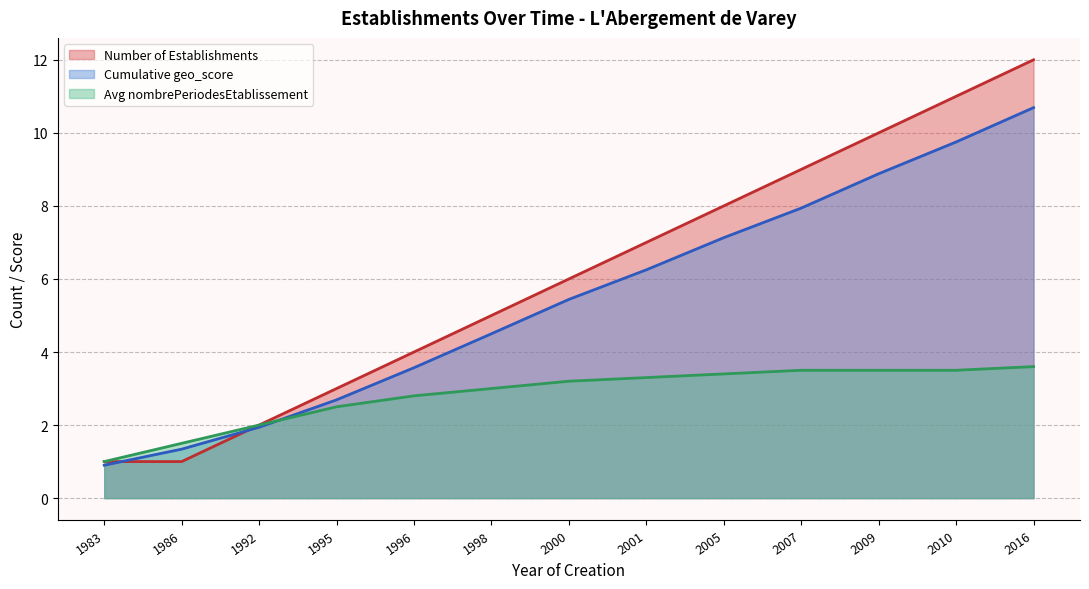

What is the maximum value for Cumulative geo_score?

10.7